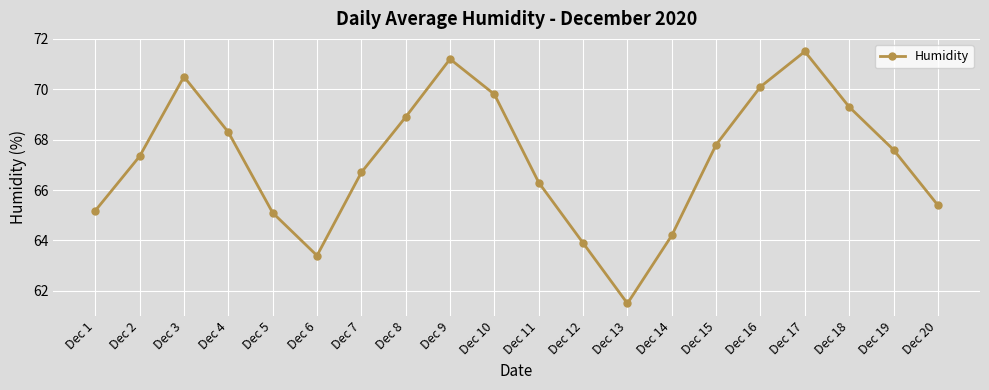

The value at Dec 12 is 20.9. True or false?

False